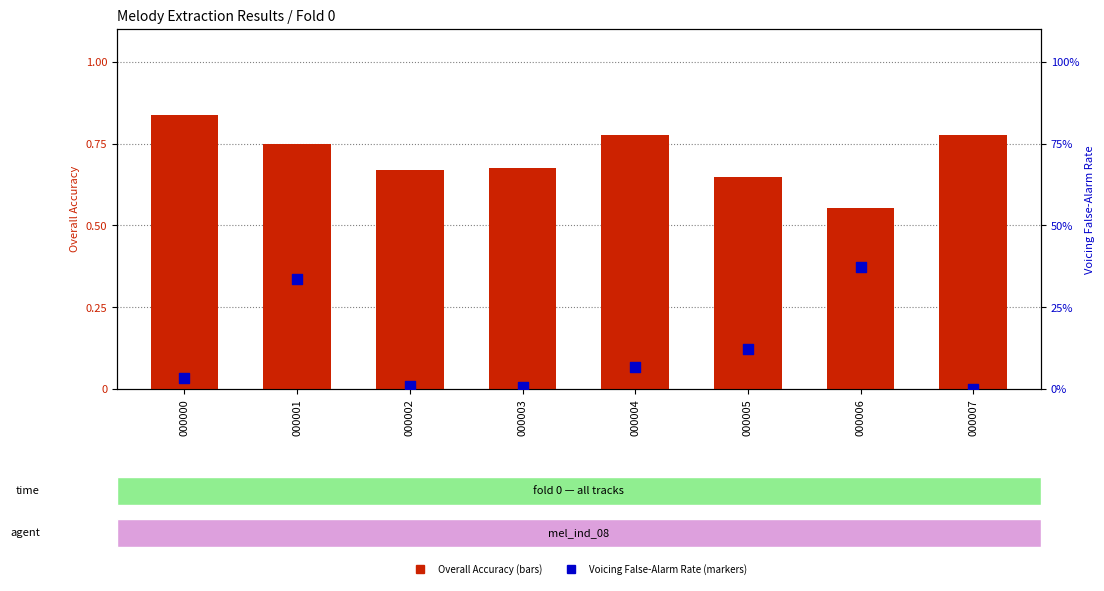

Is the value of Overall Accuracy at 000005 greater than the value of Voicing False-Alarm Rate at 000007?

Yes